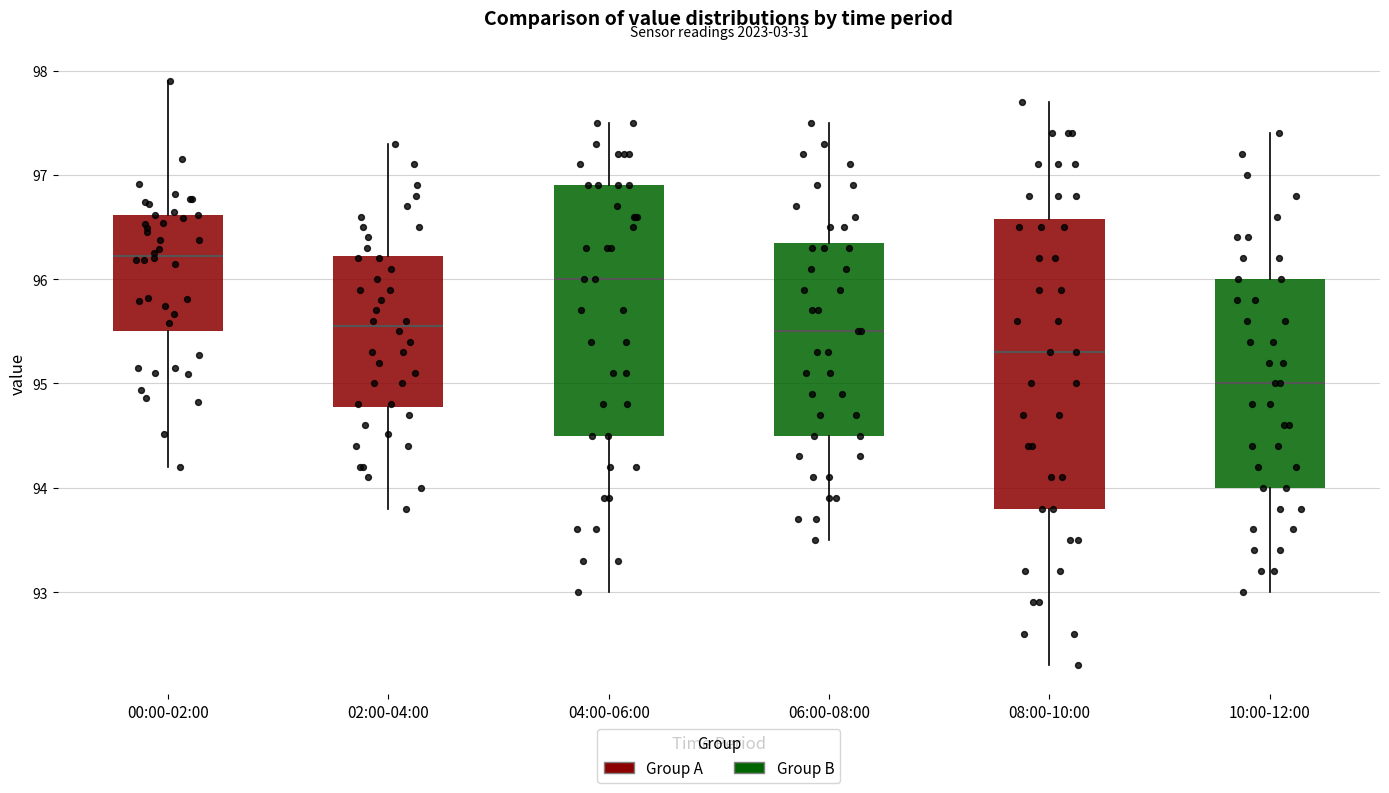

Comparing the boxes themselves (not the whiskers), which one is the tallest?

08:00-10:00